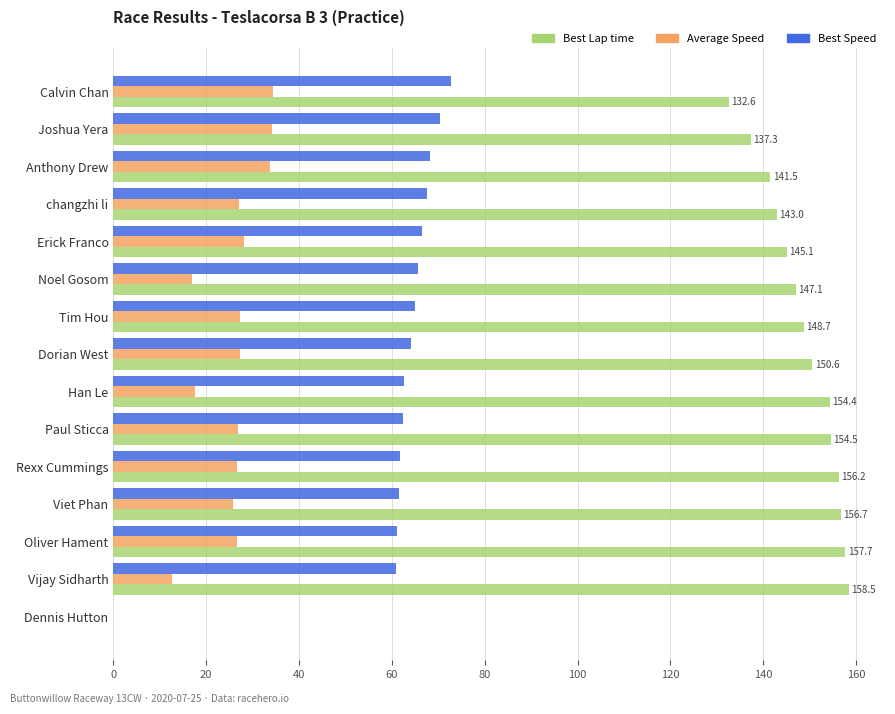

True or false: Best Lap time has a value of 150.6 at Dorian West.

True